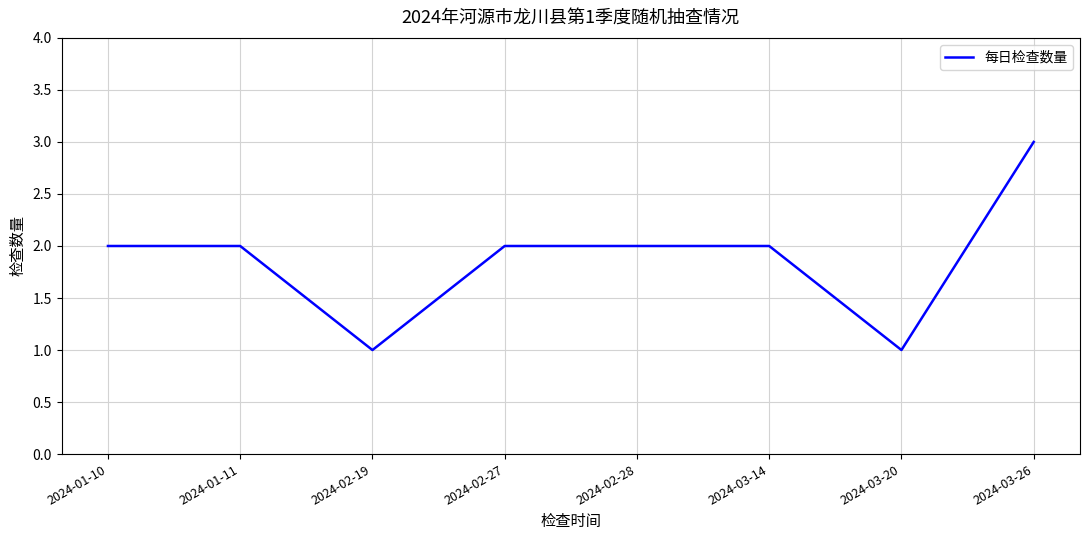

Reading left to right, list all the values displayed in this chart.

2	2	1	2	2	2	1	3